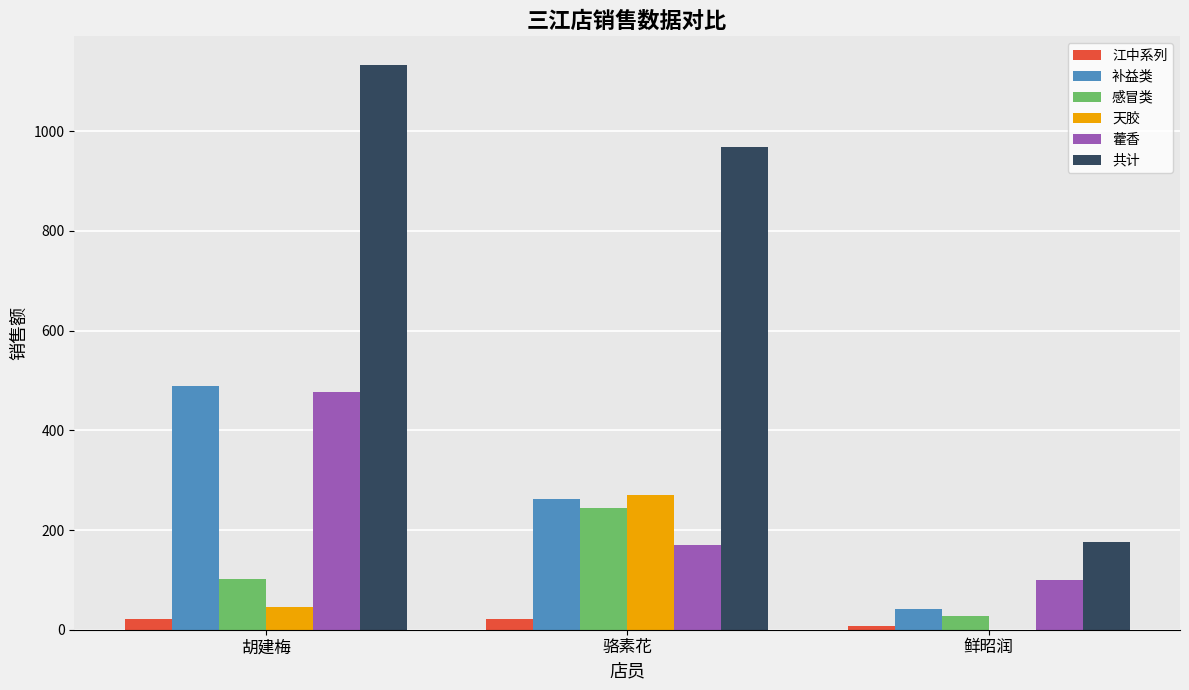

At which category is the sum across all series the highest?

胡建梅